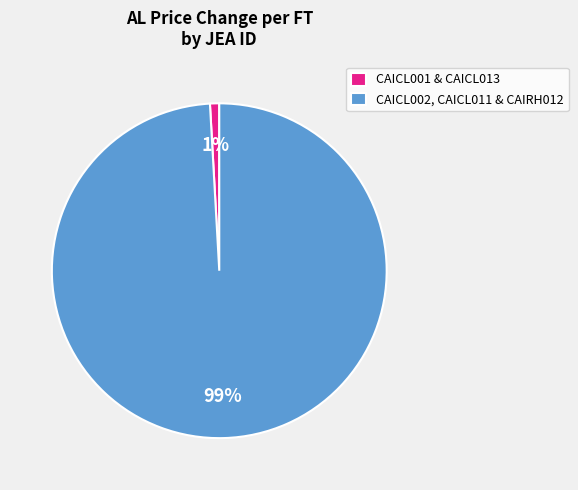

To the nearest percent, what portion does CAICL001 & CAICL013 represent?

1%